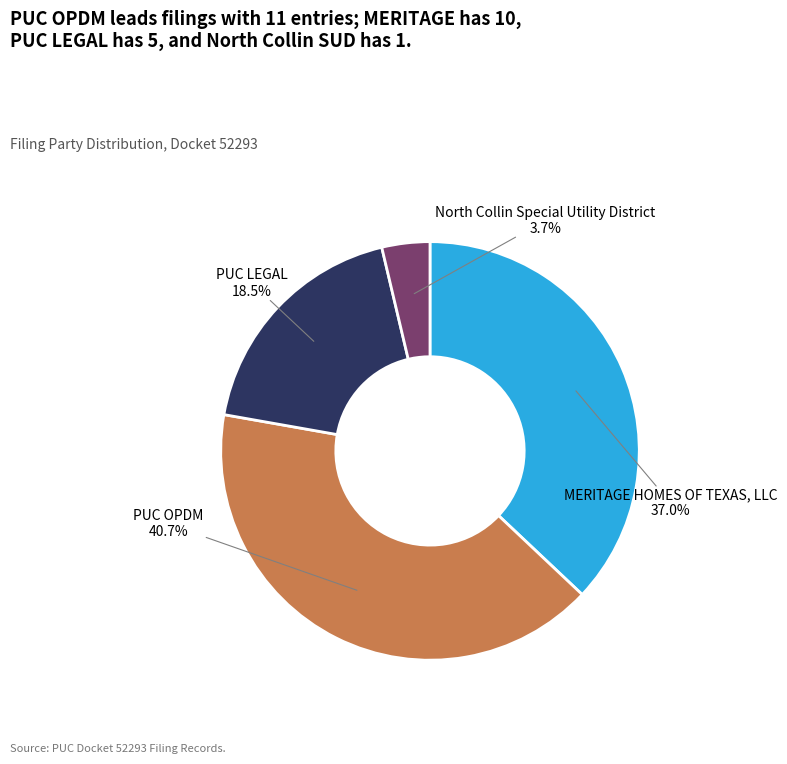

Is there a majority slice in this chart?

No